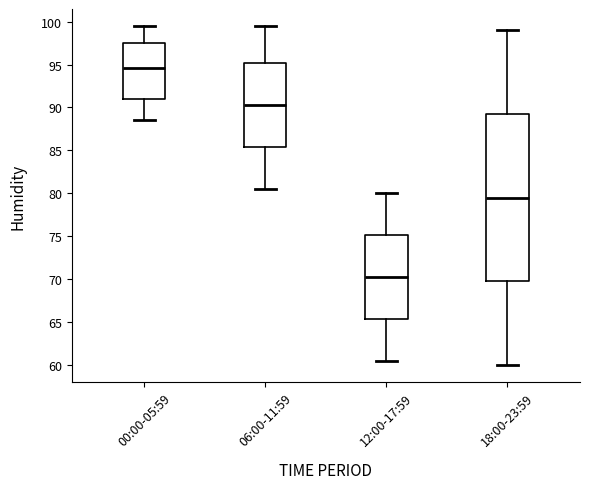

Reading left to right, read every box against the y-axis: the position of its median line, the range the box covers, and the ends of its whiskers. The values are not printed on the chart, so give them approximately, as read against the axis.

00:00-05:59: median 94.5, box 91.0 to 97.5, whiskers 88.5 to 99.5
06:00-11:59: median 90.5, box 85.5 to 95.0, whiskers 80.5 to 99.5
12:00-17:59: median 70.5, box 65.5 to 75.0, whiskers 60.5 to 80.0
18:00-23:59: median 79.5, box 70.0 to 89.5, whiskers 60.0 to 99.0